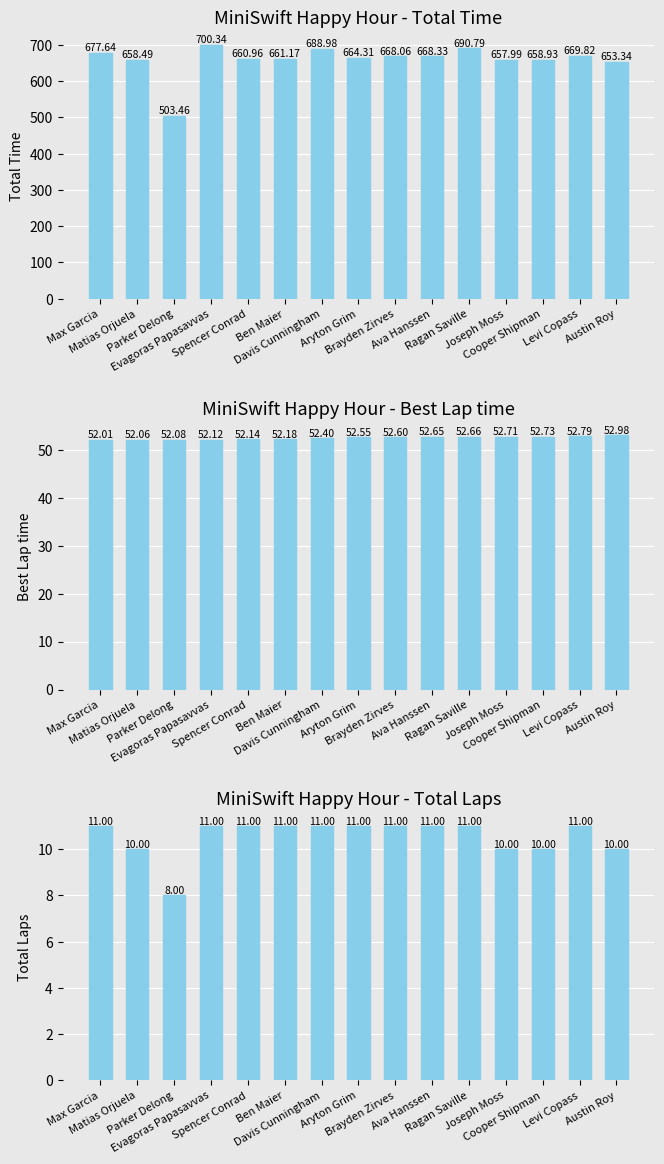

What is the greatest value displayed?

700.3